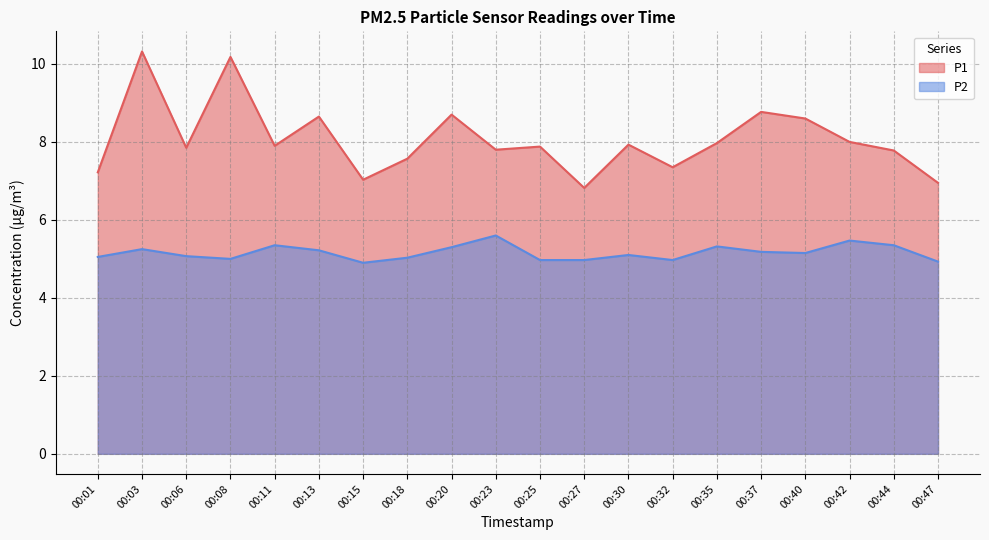

In P1, how many points are lower than both neighbors (excluding endpoints)?

6